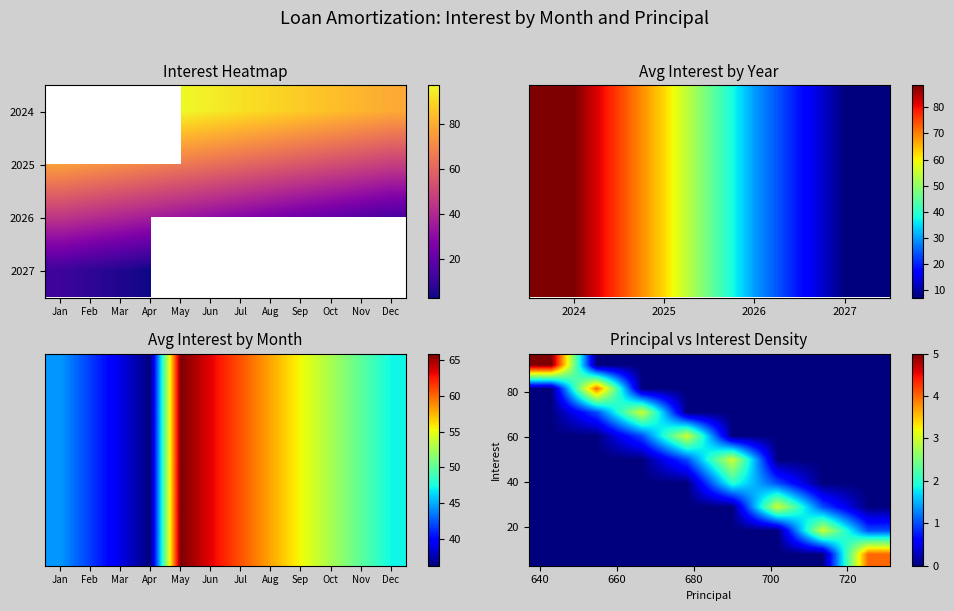

At which category does the chart reach its minimum across all series?

Jan